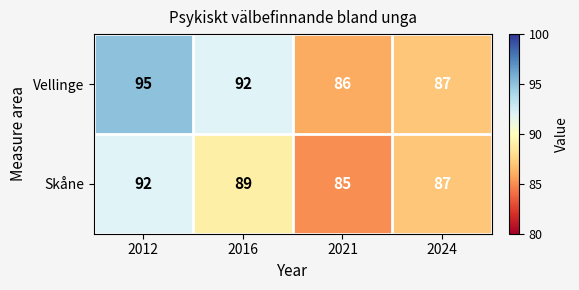

Reading left to right, list all the values displayed in this chart.

Vellinge: 95	92	86	87
Skåne: 92	89	85	87